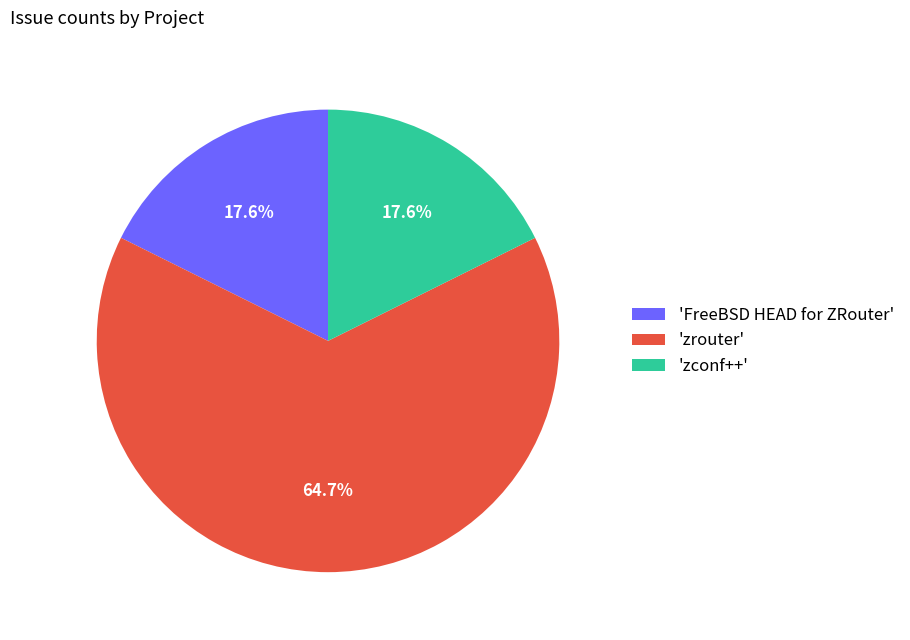

What is the ratio of the value at 'FreeBSD HEAD for ZRouter' to the value at 'zconf++'?

1.0